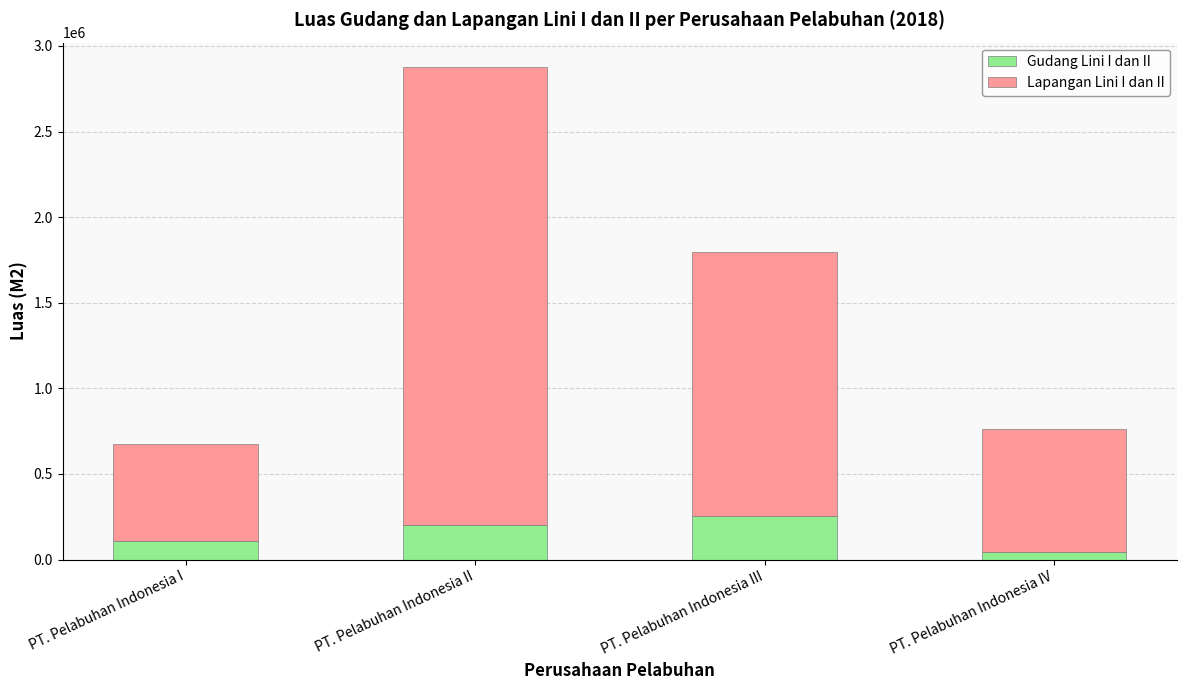

At which category is the sum across all series the highest?

PT. Pelabuhan Indonesia II